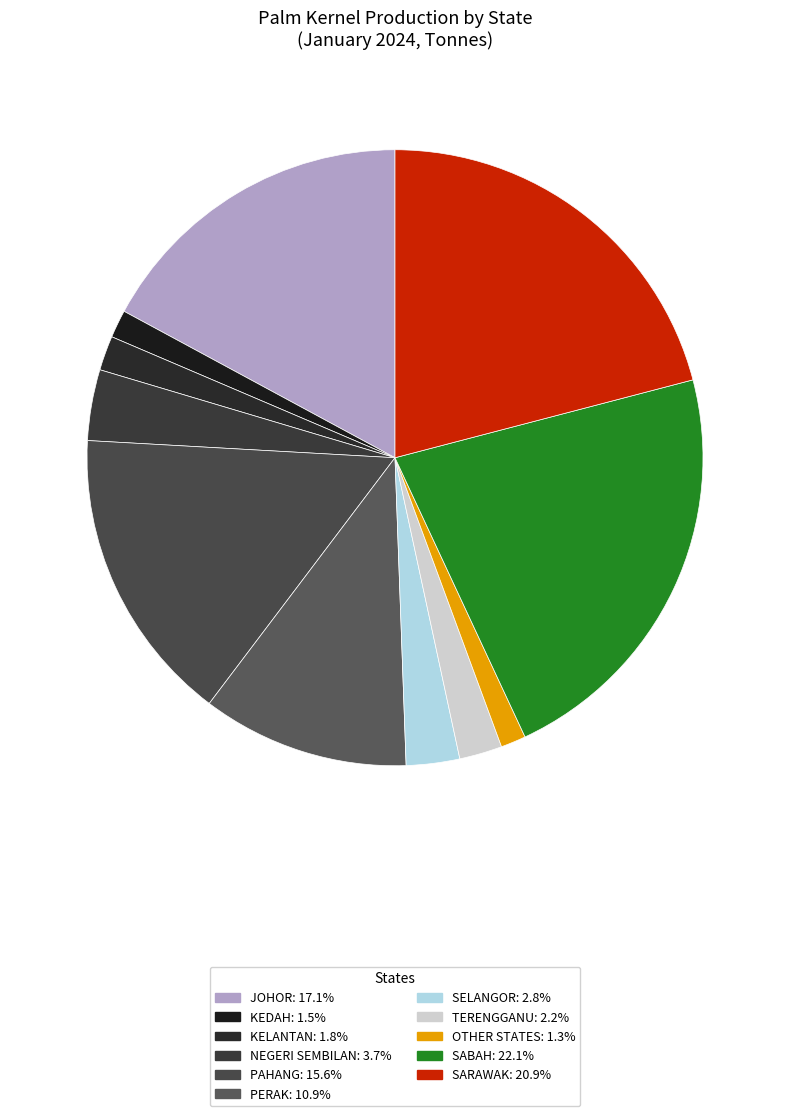

Does PAHANG represent more than half of the total?

No